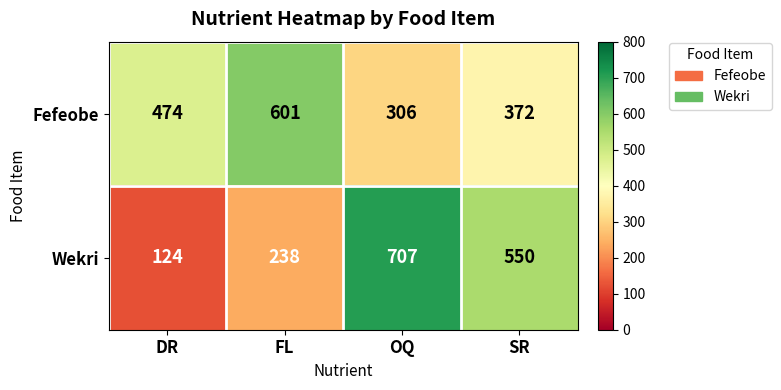

Is it true that Fefeobe equals 414 at OQ?

False